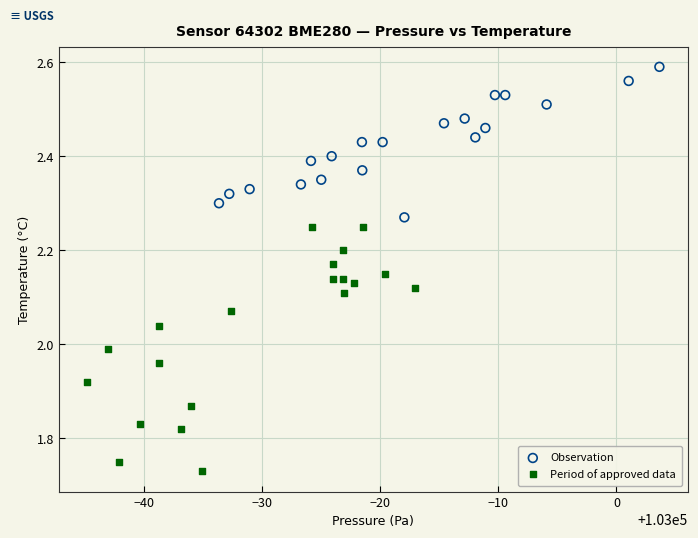

Which series contains the lowest Y value?

Period of approved data